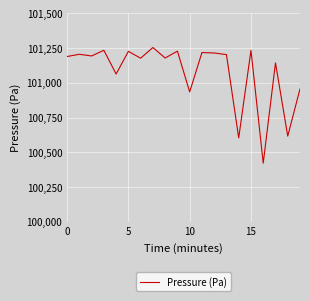

What is the maximum value shown in the chart?

101254.3